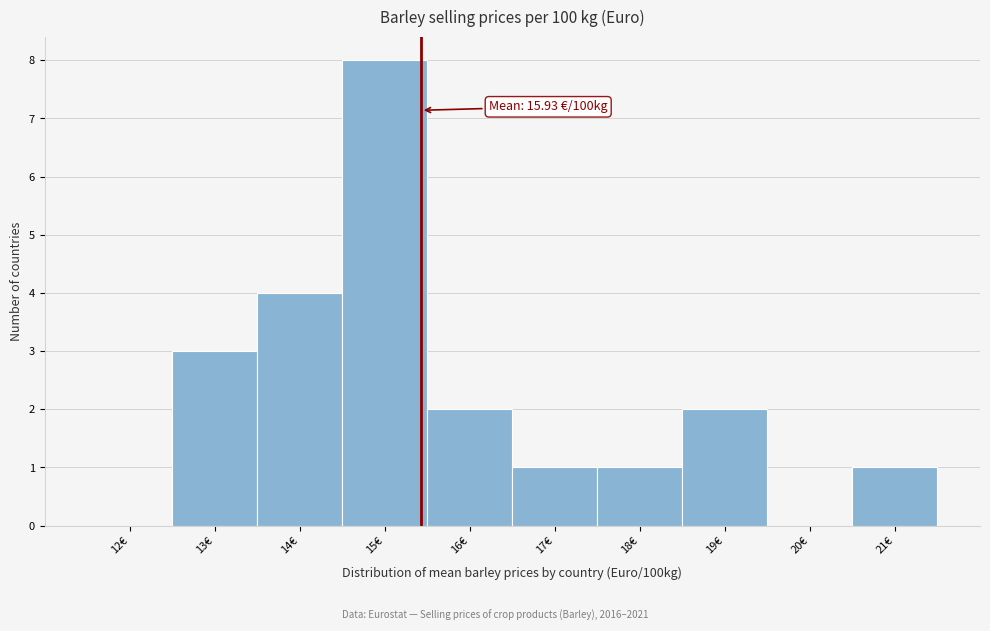

Reading right to left, transcribe all the data shown in this chart.

21€=1	20€=0	19€=2	18€=1	17€=1	16€=2	15€=8	14€=4	13€=3	12€=0